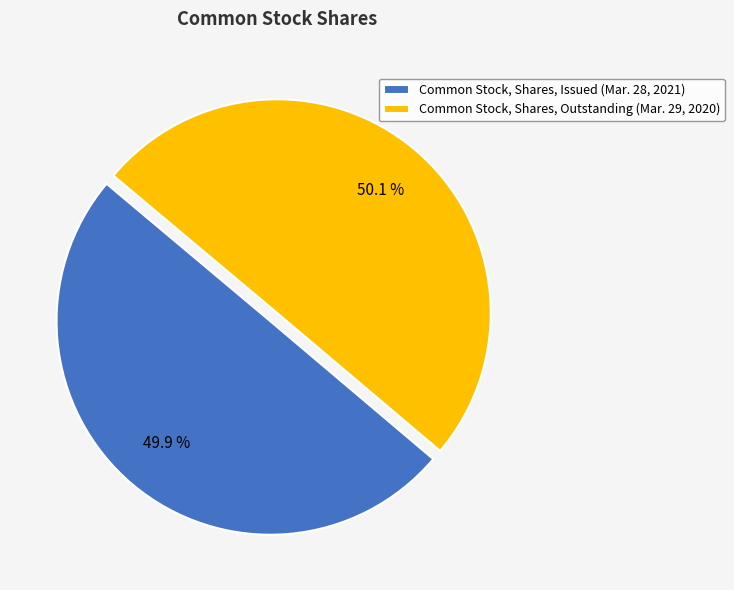

To the nearest percent, what is the combined percentage of Common Stock, Shares, Issued (Mar. 28, 2021) and Common Stock, Shares, Outstanding (Mar. 29, 2020)?

100%